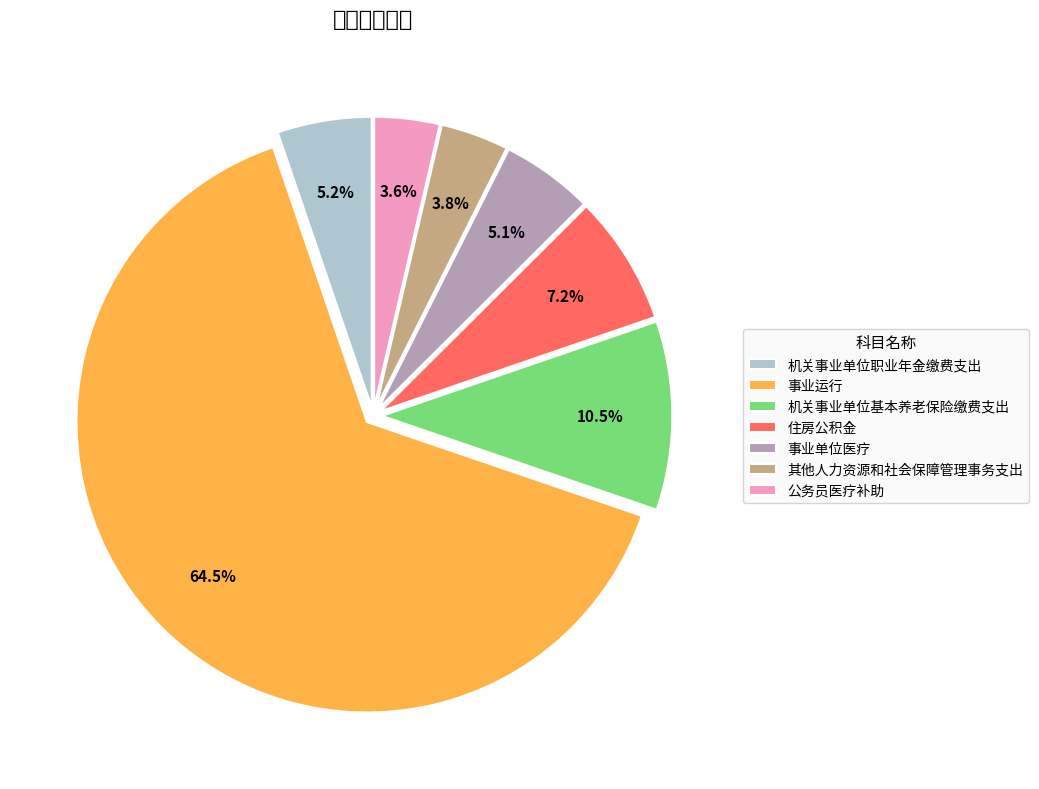

Combined, do 机关事业单位职业年金缴费支出 and 机关事业单位基本养老保险缴费支出 account for over 50%?

No